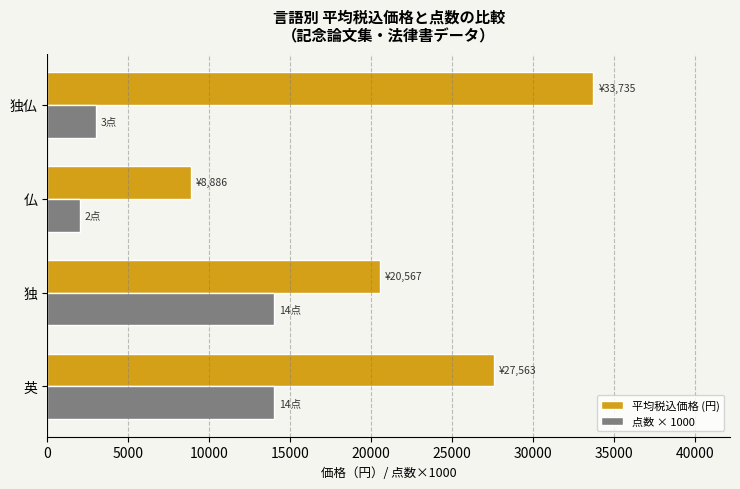

At how many categories does at least one series exceed 31214?

1